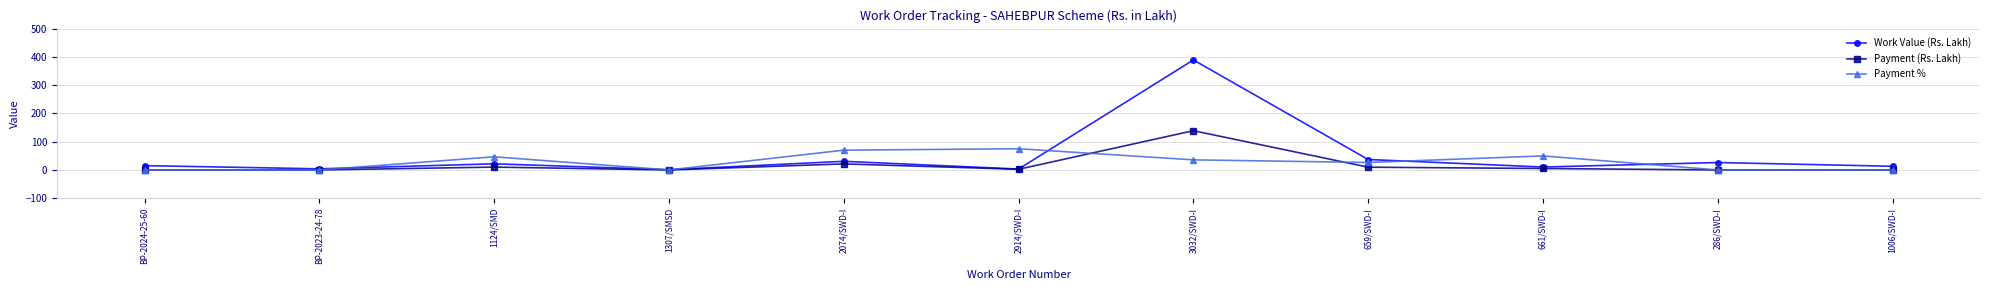

At which category does Work Value (Rs. Lakh) reach its first local peak?

1124/SMD